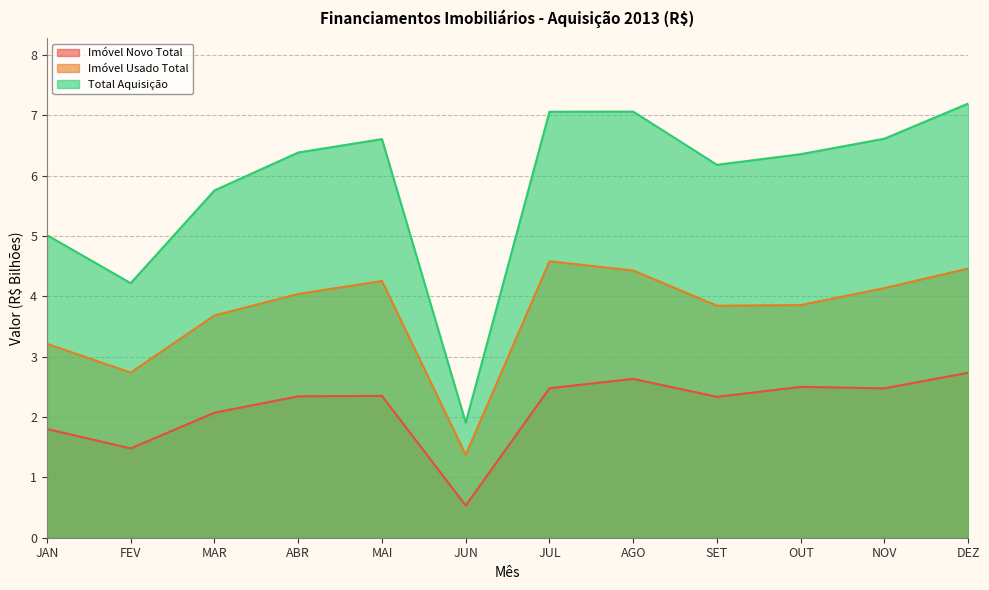

The value of Total Aquisição at JUL is 1.5. True or false?

False